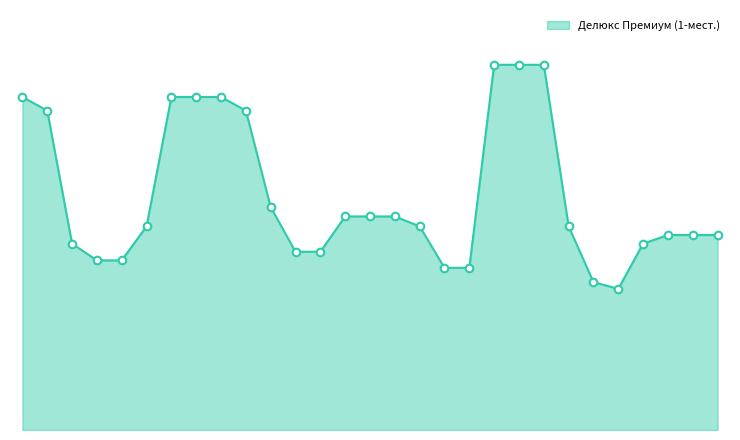

Is this an area chart (filled region under the line)?

Yes